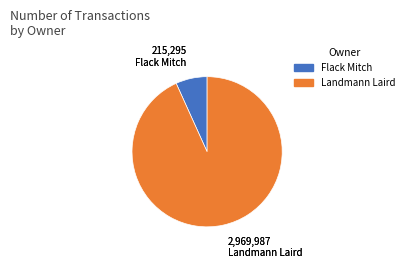

How many slices are in this pie chart?

2